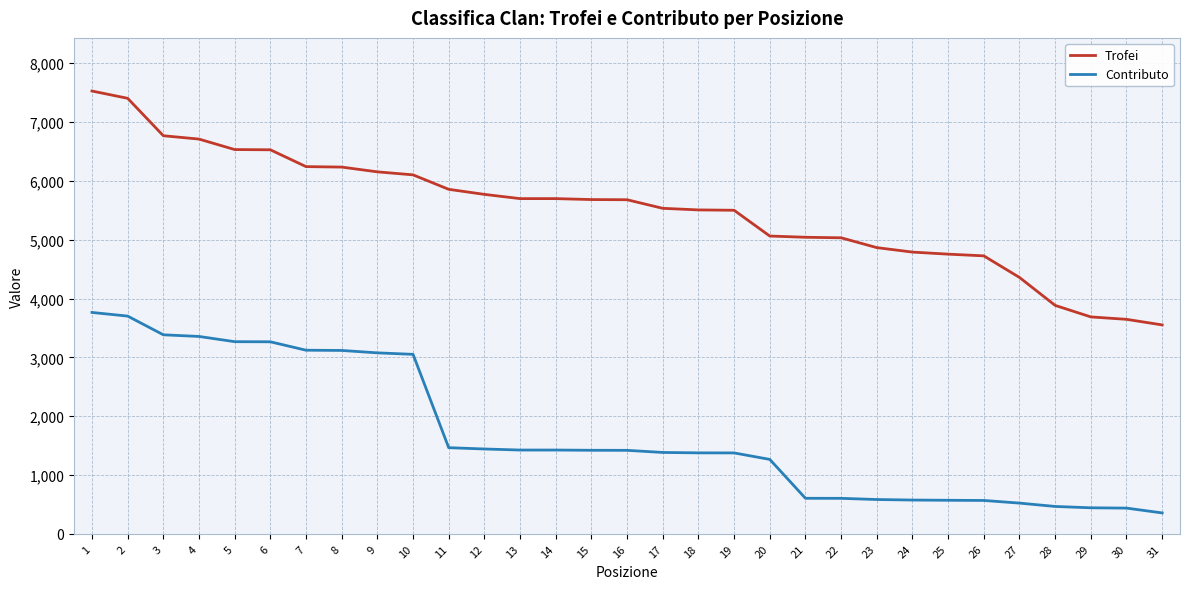

What is the sum of all Trofei values?

170513